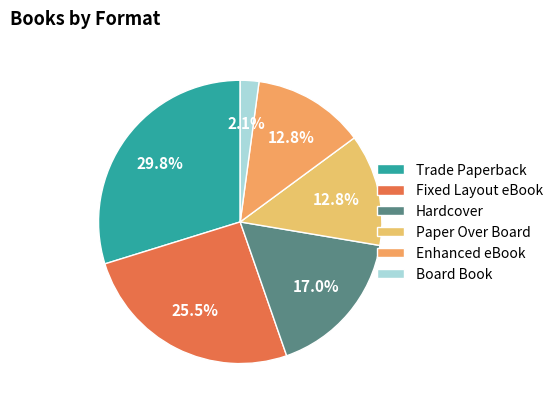

How many slices are in this pie chart?

6